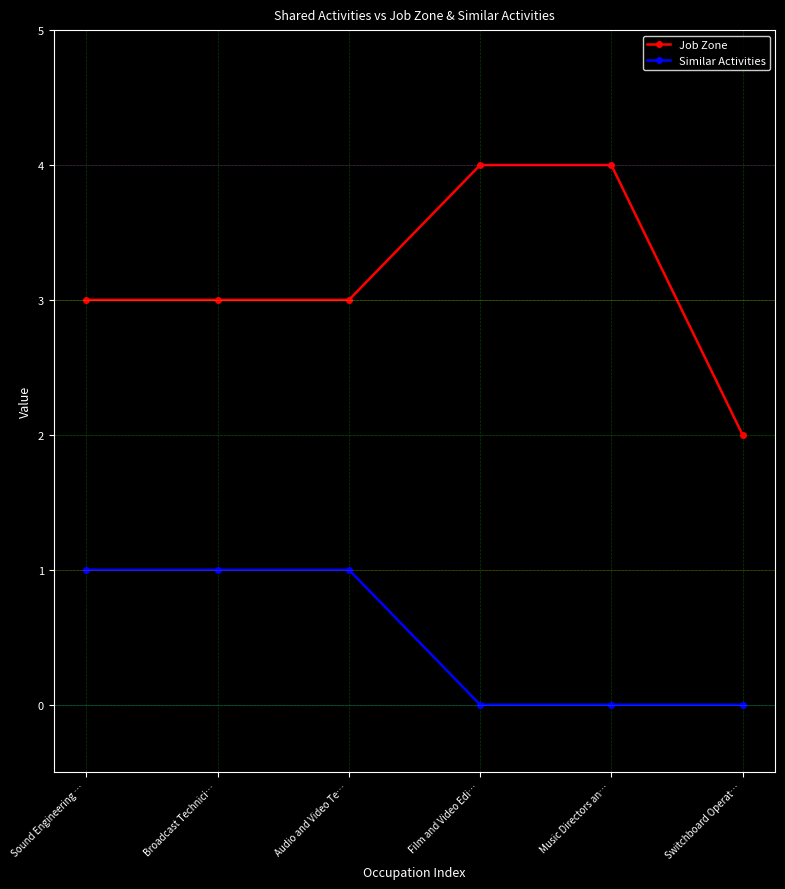

What is the total value across all series at Film and Video Edi…?

4